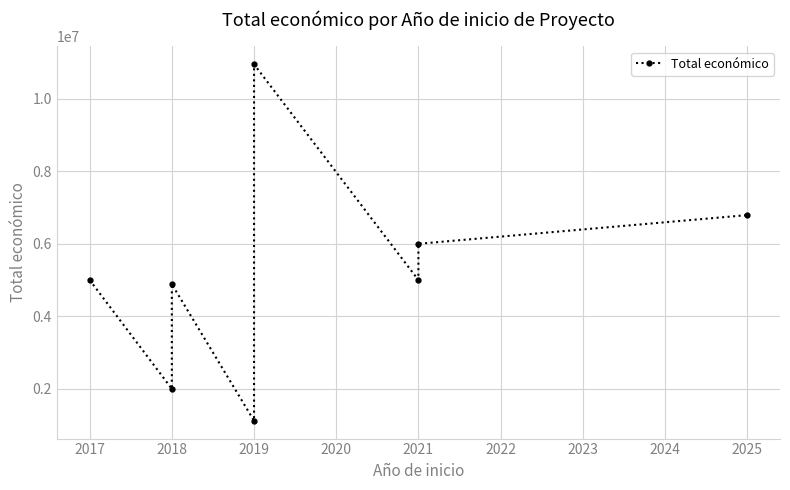

What is the value of the 4th point from the left?

1117800